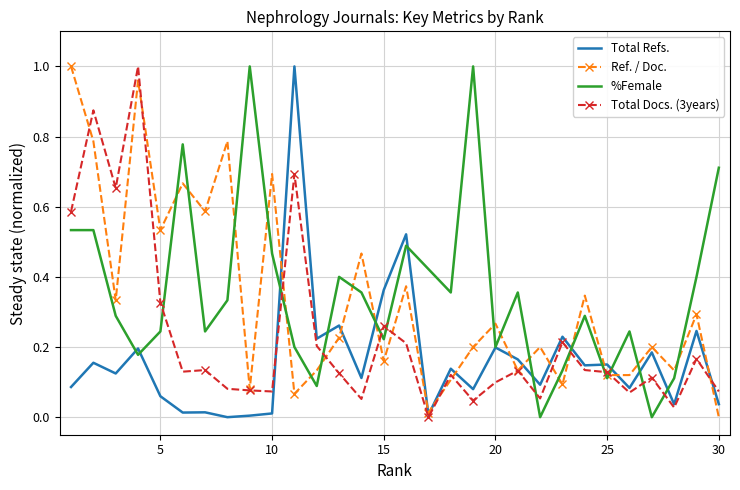

What are all the series names shown in the legend?

Total Refs., Ref. / Doc., %Female, Total Docs. (3years)